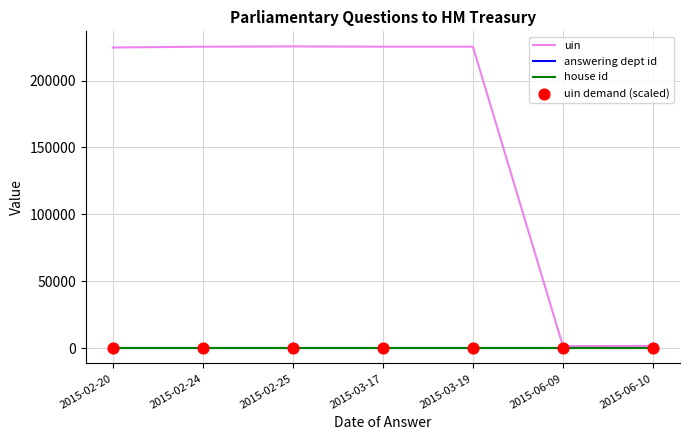

Which series has the widest spread of Y values?

uin